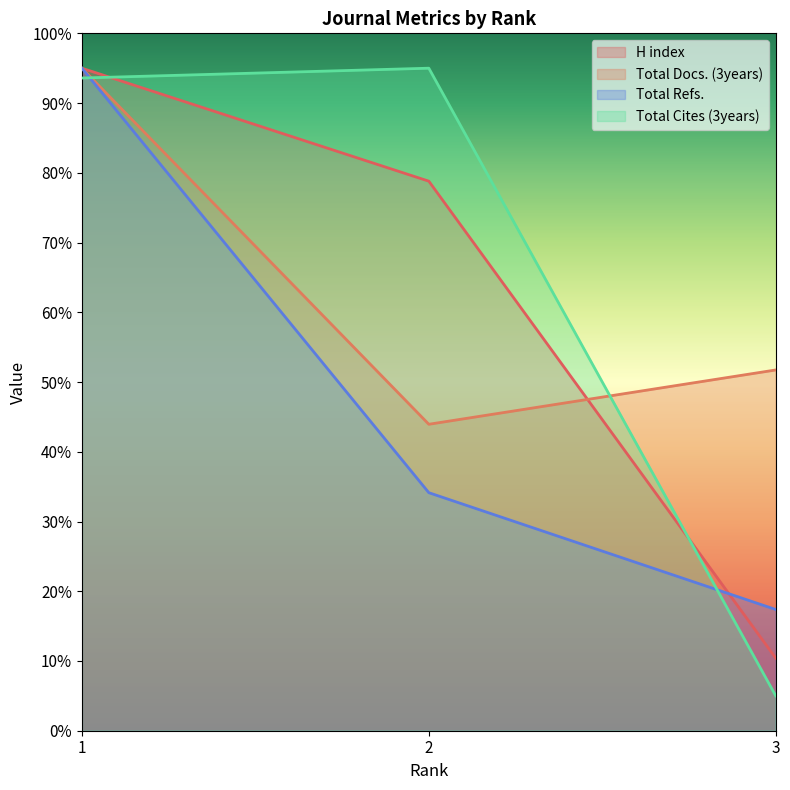

How many distinct data groups are displayed?

4